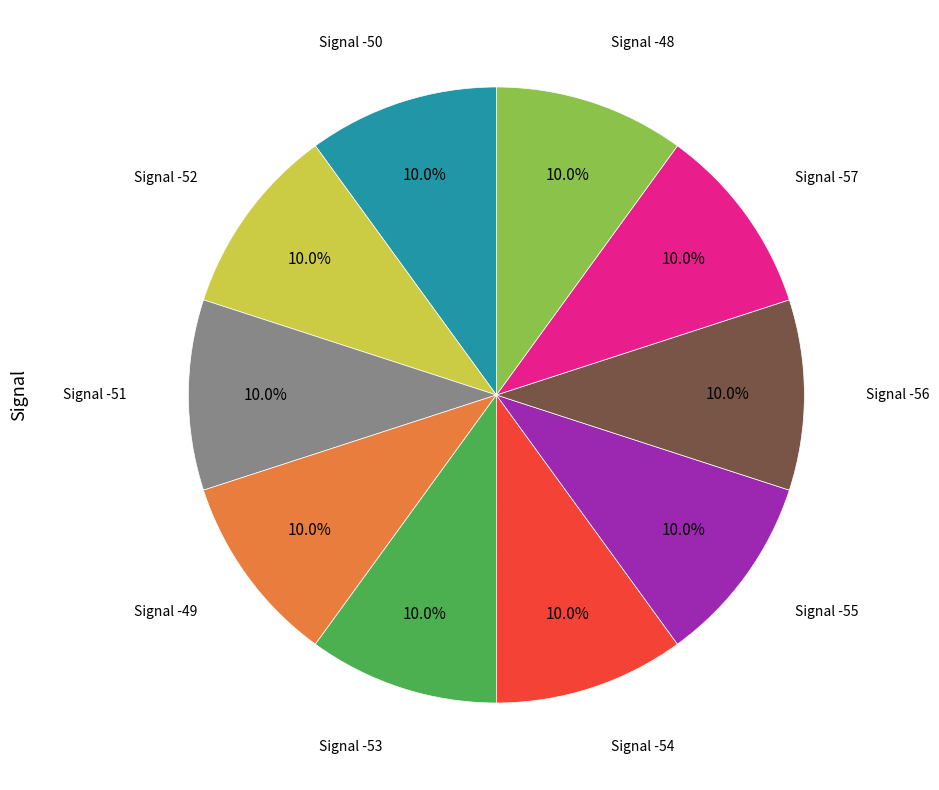

Does any single category account for the majority?

No